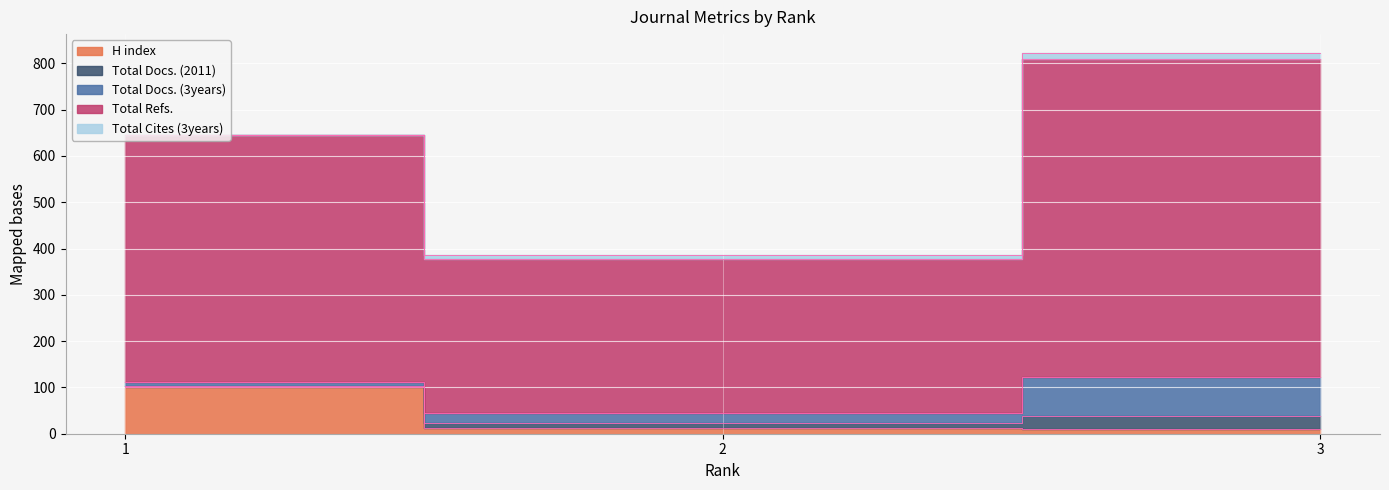

What is the difference between the Total Cites (3years) values at 3 and 2?

4